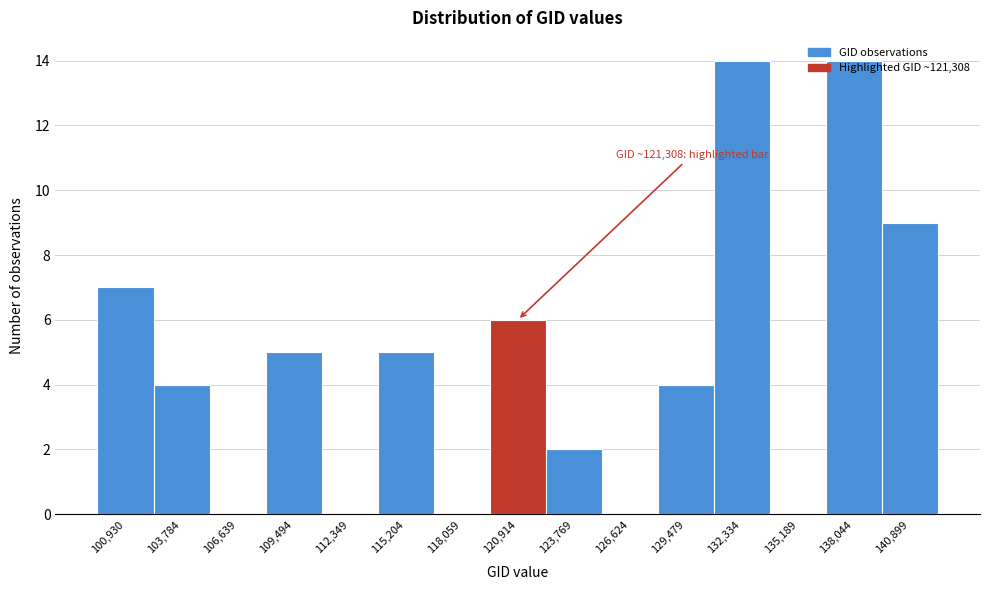

What is the maximum value shown in the chart?

14